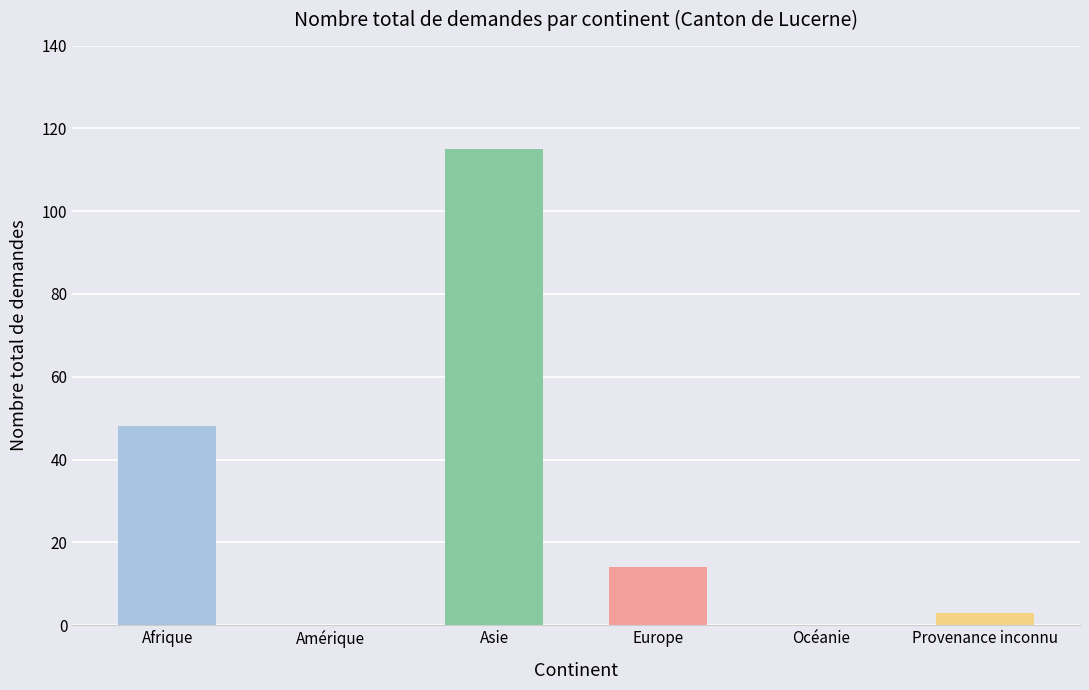

Reading right to left, list all the values displayed in this chart.

3	0	14	115	0	48